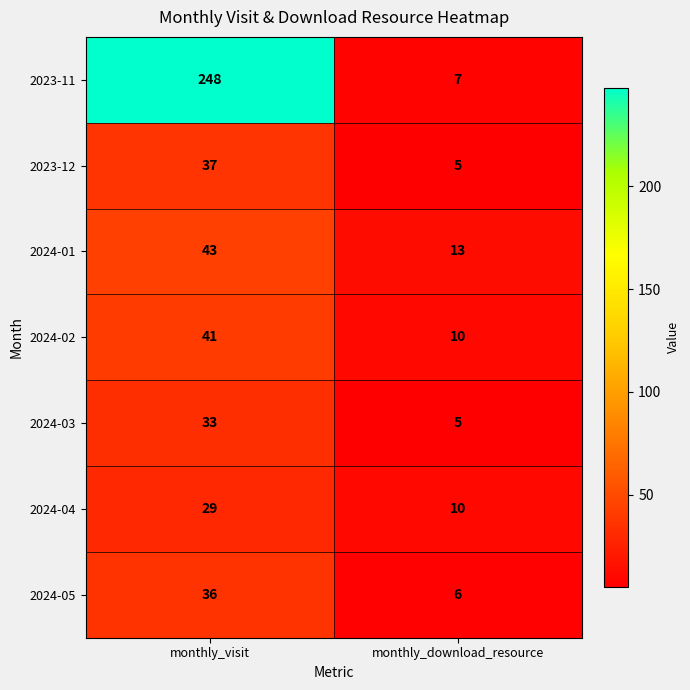

Which label corresponds to the largest value in the chart?

monthly_visit